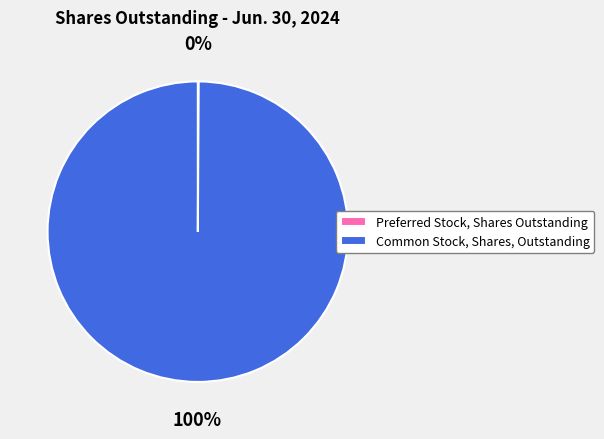

To the nearest percent, what portion does Common Stock, Shares, Outstanding represent?

100%